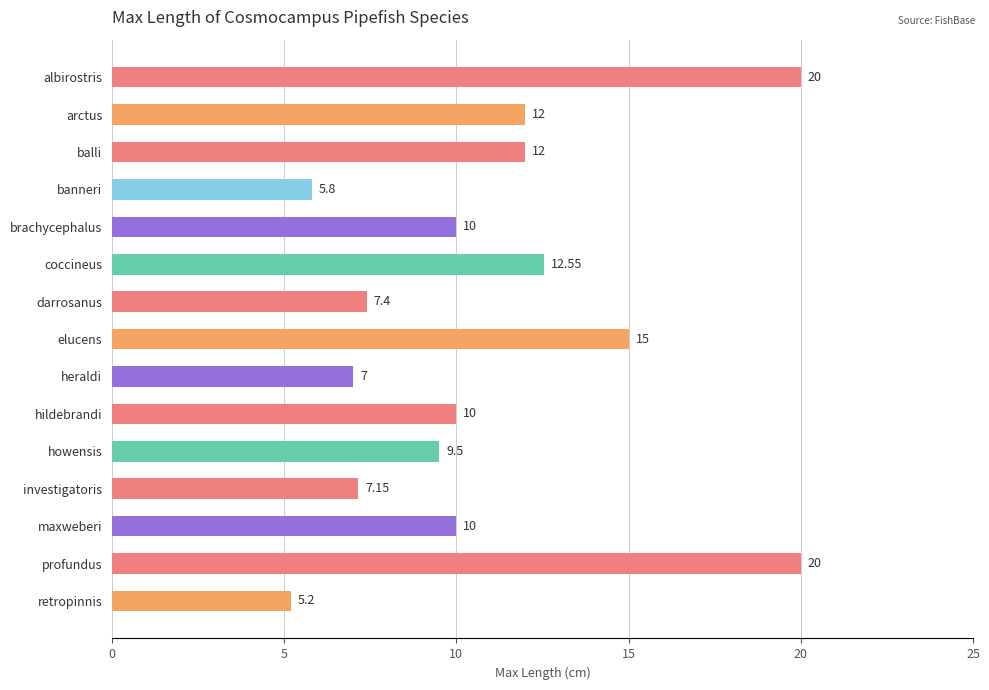

What is the label of the 12th bar from the top?

investigatoris